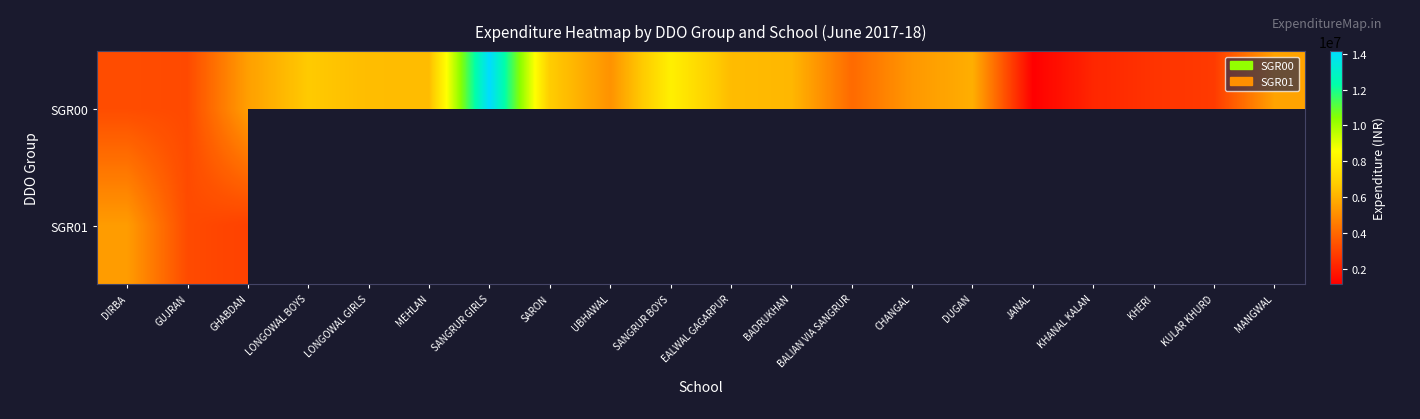

At how many categories does at least one series exceed 10021168?

1